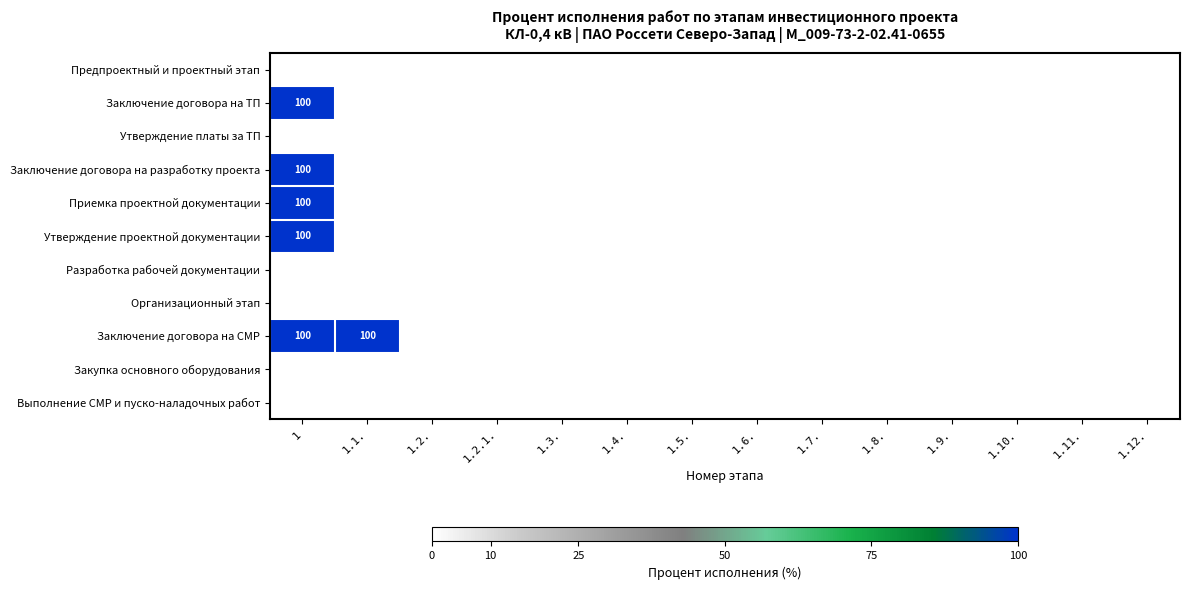

At which category does the chart reach its minimum across all series?

1